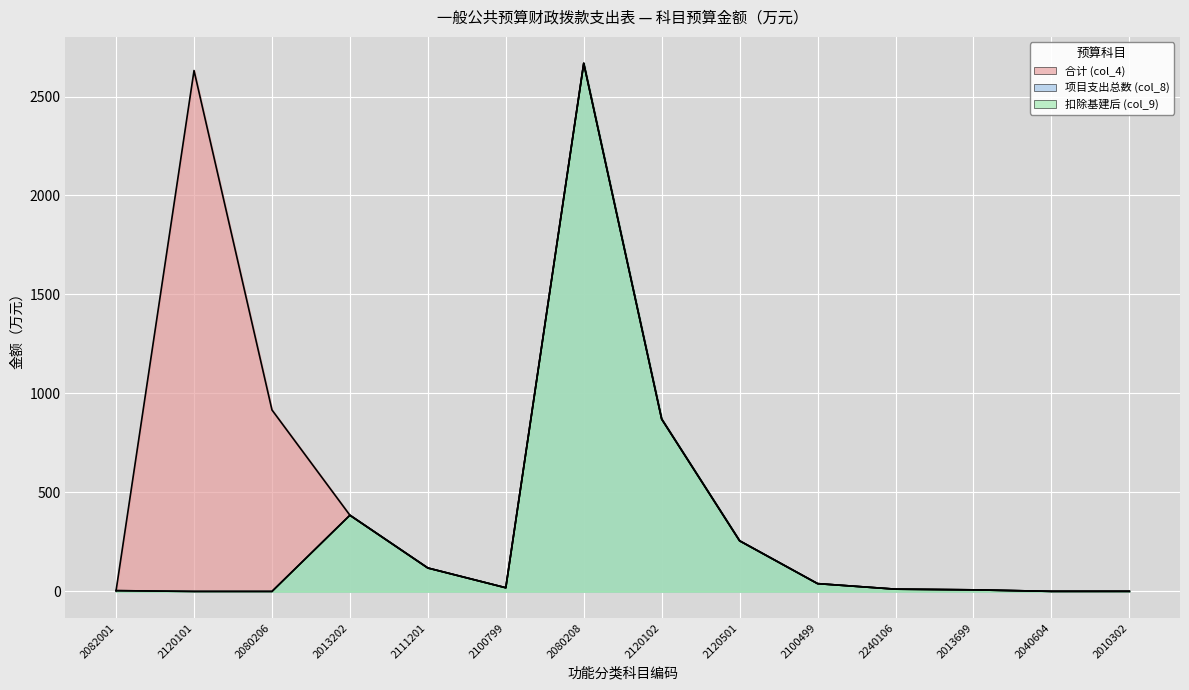

True or false: 扣除基建后 (col_9) and 合计 (col_4) cross at least once.

False